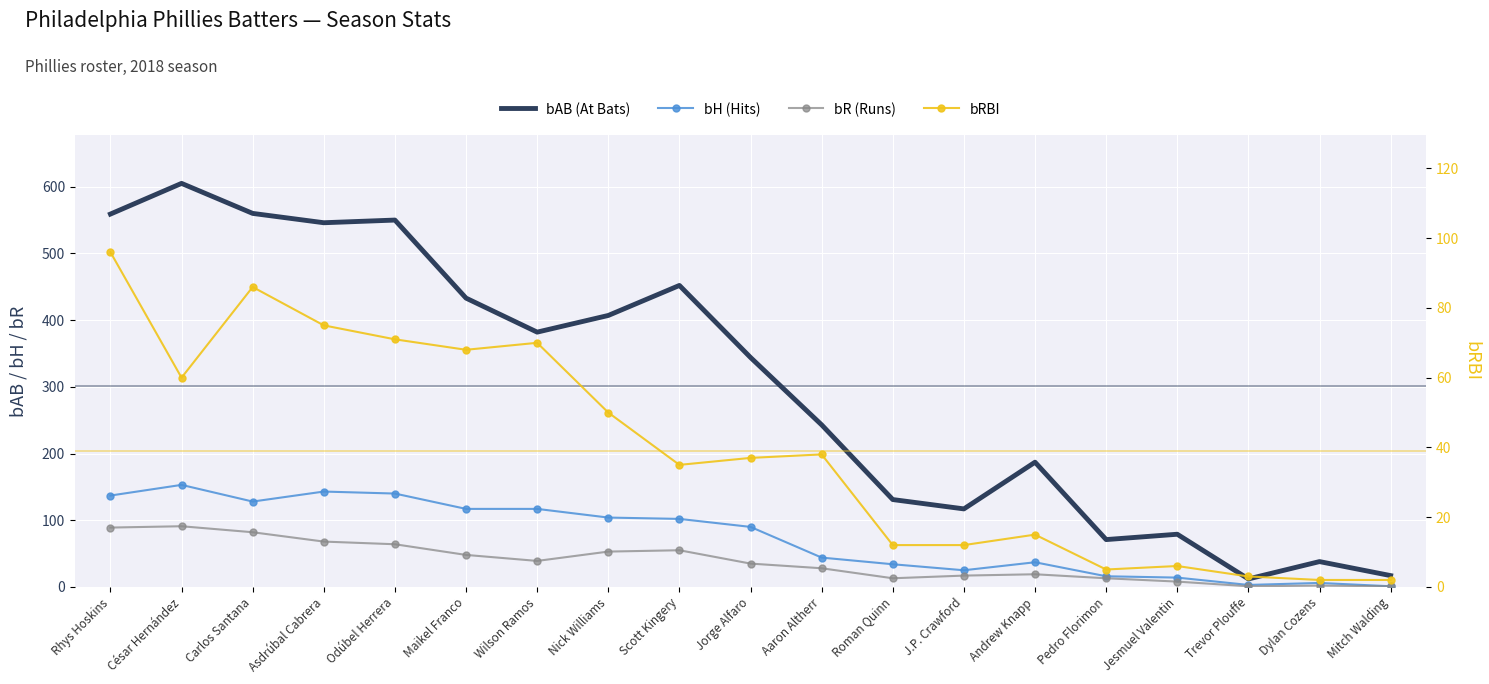

Reading right to left, transcribe all the data shown in this chart.

bAB (At Bats): Mitch Walding=17	Dylan Cozens=38	Trevor Plouffe=12	Jesmuel Valentin=79	Pedro Florimon=71	Andrew Knapp=187	J.P. Crawford=117	Roman Quinn=131	Aaron Altherr=243	Jorge Alfaro=344	Scott Kingery=452	Nick Williams=407	Wilson Ramos=382	Maikel Franco=433	Odúbel Herrera=550	Asdrúbal Cabrera=546	Carlos Santana=560	César Hernández=605	Rhys Hoskins=559
bH (Hits): Mitch Walding=1	Dylan Cozens=6	Trevor Plouffe=3	Jesmuel Valentin=14	Pedro Florimon=16	Andrew Knapp=37	J.P. Crawford=25	Roman Quinn=34	Aaron Altherr=44	Jorge Alfaro=90	Scott Kingery=102	Nick Williams=104	Wilson Ramos=117	Maikel Franco=117	Odúbel Herrera=140	Asdrúbal Cabrera=143	Carlos Santana=128	César Hernández=153	Rhys Hoskins=137
bR (Runs): Mitch Walding=1	Dylan Cozens=2	Trevor Plouffe=1	Jesmuel Valentin=8	Pedro Florimon=13	Andrew Knapp=19	J.P. Crawford=17	Roman Quinn=13	Aaron Altherr=28	Jorge Alfaro=35	Scott Kingery=55	Nick Williams=53	Wilson Ramos=39	Maikel Franco=48	Odúbel Herrera=64	Asdrúbal Cabrera=68	Carlos Santana=82	César Hernández=91	Rhys Hoskins=89
bRBI: Mitch Walding=2	Dylan Cozens=2	Trevor Plouffe=3	Jesmuel Valentin=6	Pedro Florimon=5	Andrew Knapp=15	J.P. Crawford=12	Roman Quinn=12	Aaron Altherr=38	Jorge Alfaro=37	Scott Kingery=35	Nick Williams=50	Wilson Ramos=70	Maikel Franco=68	Odúbel Herrera=71	Asdrúbal Cabrera=75	Carlos Santana=86	César Hernández=60	Rhys Hoskins=96